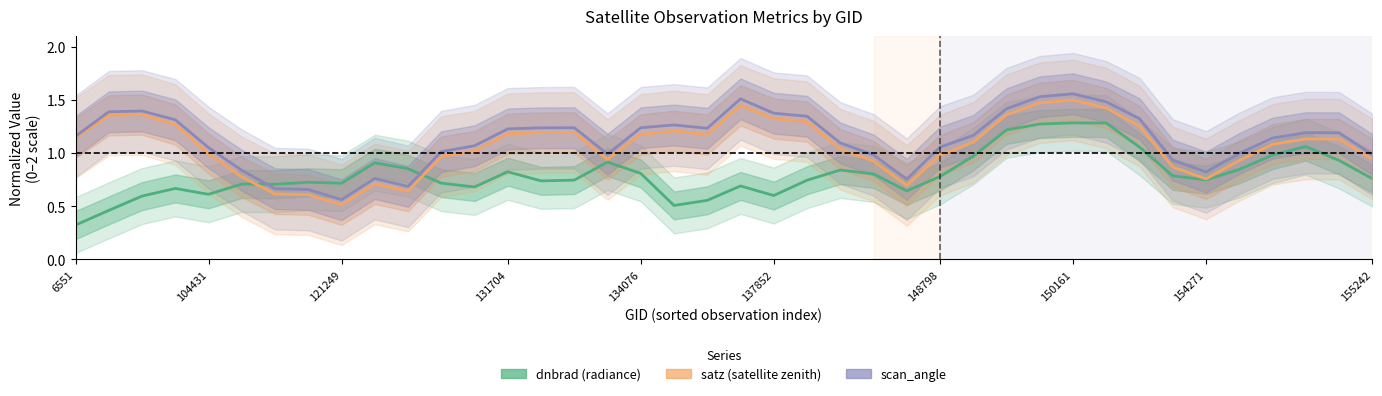

Reading left to right, what are all the values shown in this chart?

dnbrad (radiance): 0.3	0.5	0.6	0.7	0.6	0.7	0.7	0.7	0.7	0.9	0.9	0.7	0.7	0.8	0.7	0.7	0.9	0.8	0.5	0.6	0.7	0.6	0.7	0.8	0.8	0.6	0.8	1.0	1.2	1.3	1.3	1.3	1.1	0.8	0.7	0.8	1.0	1.1	0.9	0.8
satz (satellite zenith): 1.1	1.4	1.4	1.3	1.0	0.8	0.6	0.6	0.5	0.7	0.6	1.0	1.0	1.2	1.2	1.2	0.9	1.2	1.2	1.2	1.4	1.3	1.3	1.0	0.9	0.7	1.0	1.1	1.4	1.5	1.5	1.4	1.3	0.9	0.8	0.9	1.1	1.1	1.1	0.9
scan_angle: 1.2	1.4	1.4	1.3	1.1	0.8	0.7	0.7	0.6	0.8	0.7	1.0	1.1	1.2	1.2	1.2	1.0	1.2	1.3	1.2	1.5	1.4	1.3	1.1	1.0	0.8	1.1	1.2	1.4	1.5	1.6	1.5	1.3	0.9	0.8	1.0	1.1	1.2	1.2	1.0